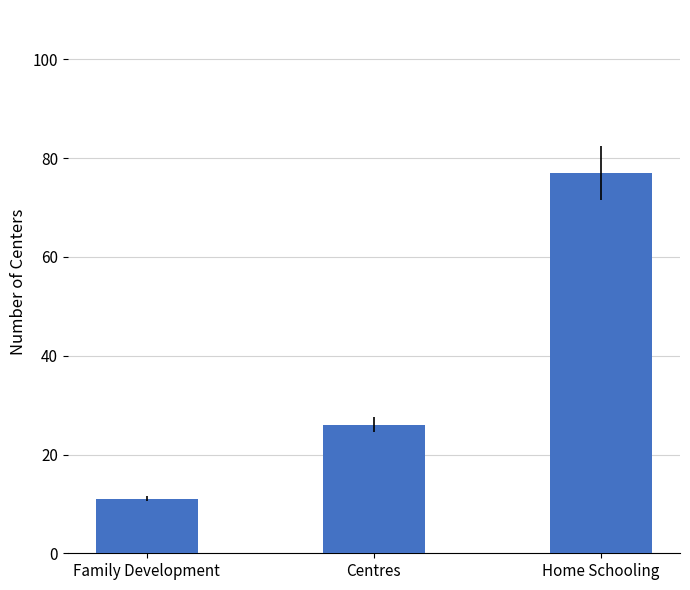

What is the average value?

38